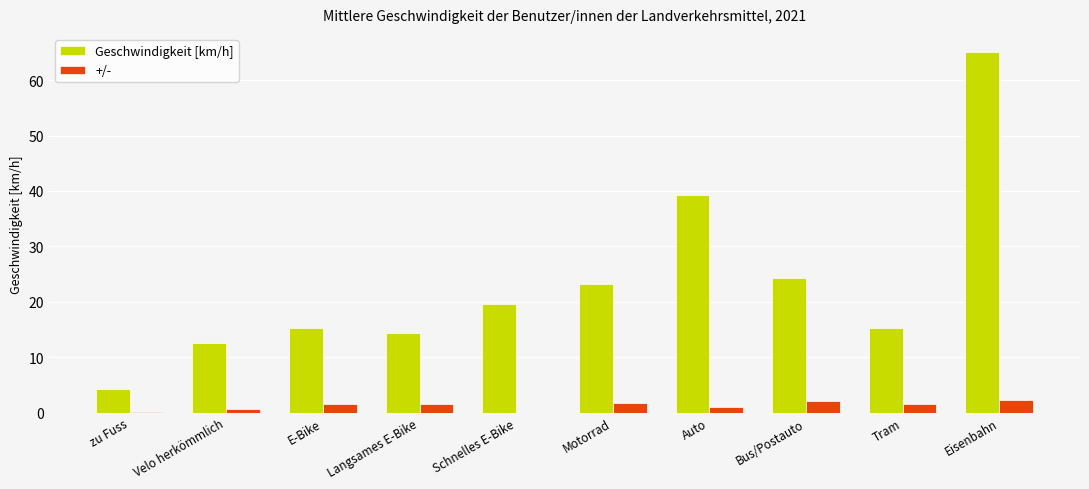

Are the bars horizontal?

No